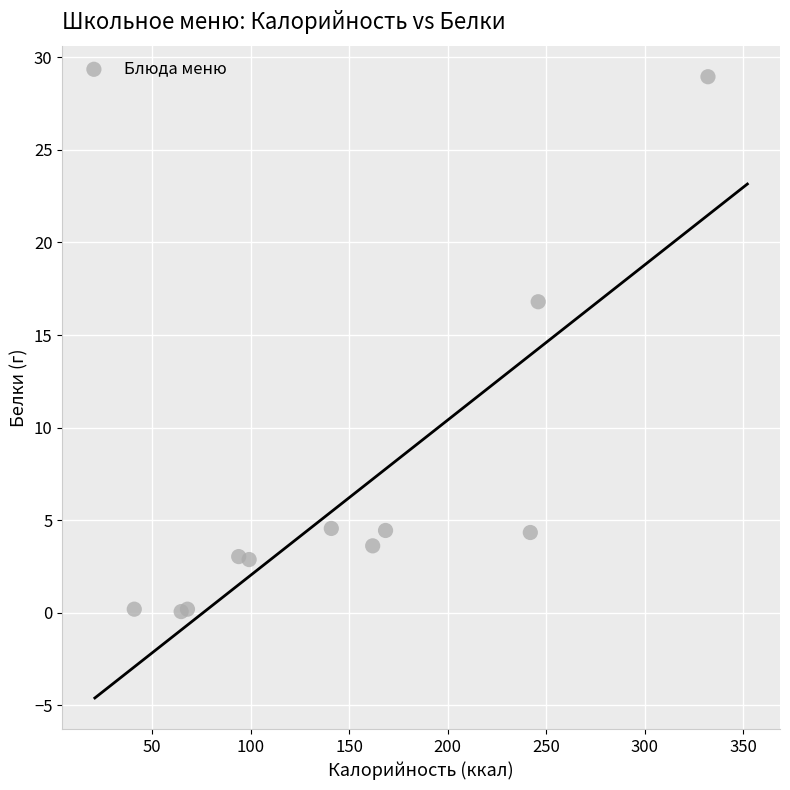

What Y value in the scatter plot is closest to 14?

16.8